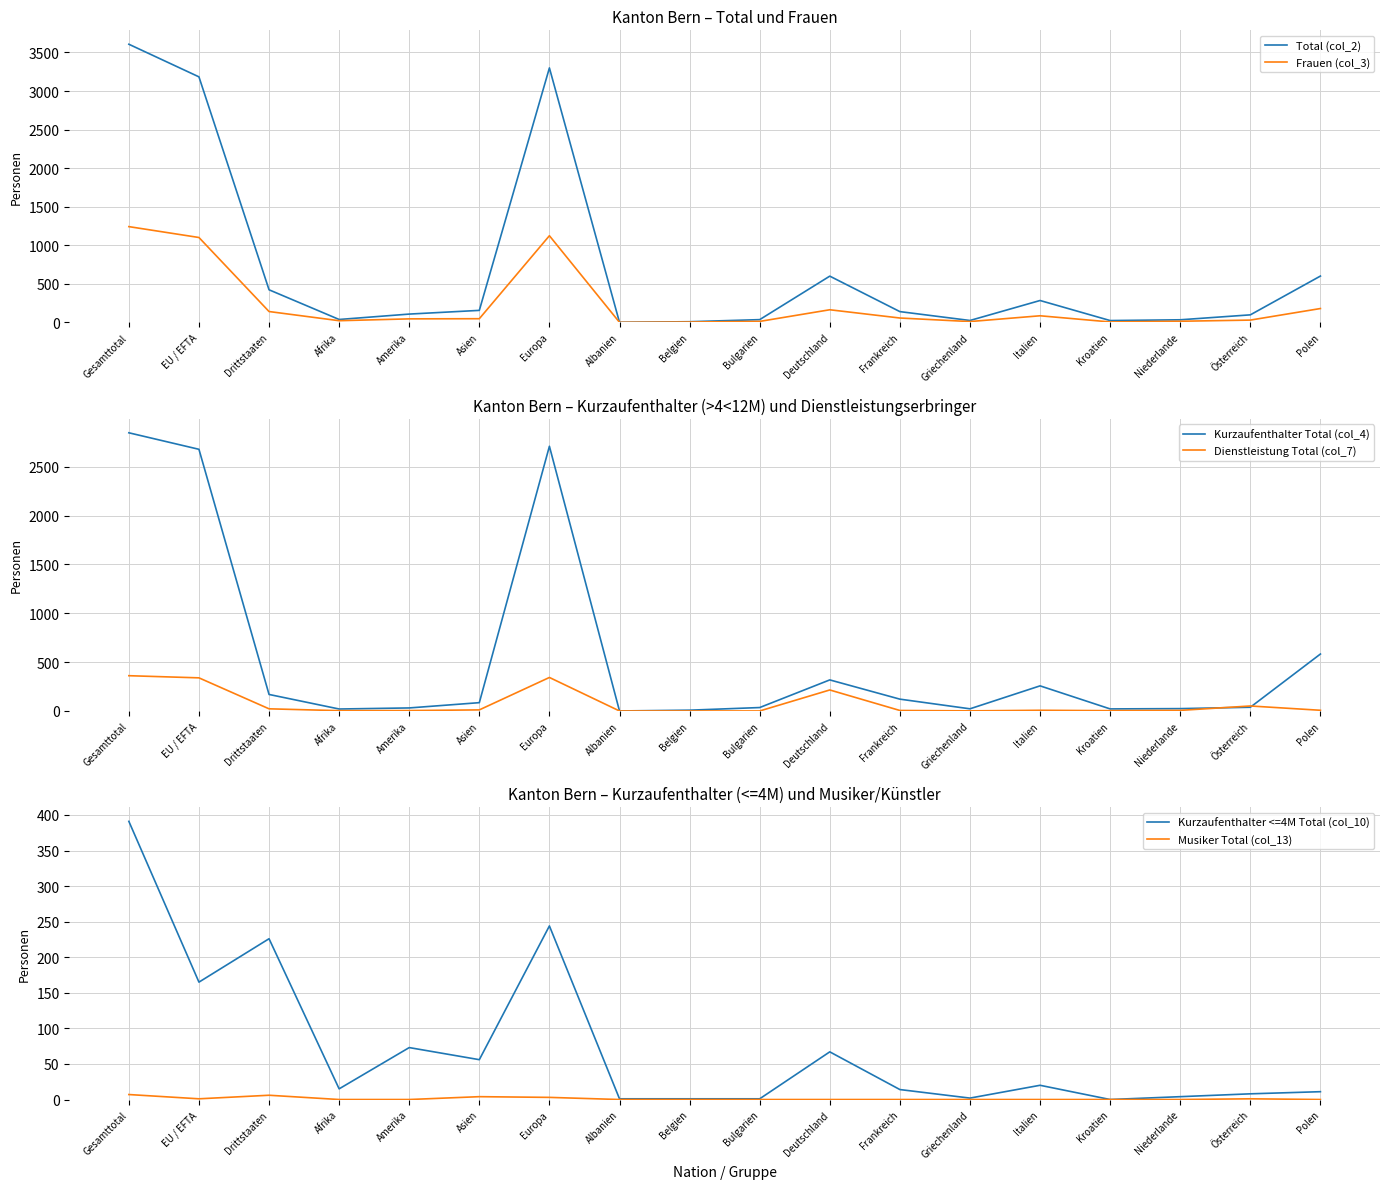

What is the label of the 3rd point from the right?

Niederlande